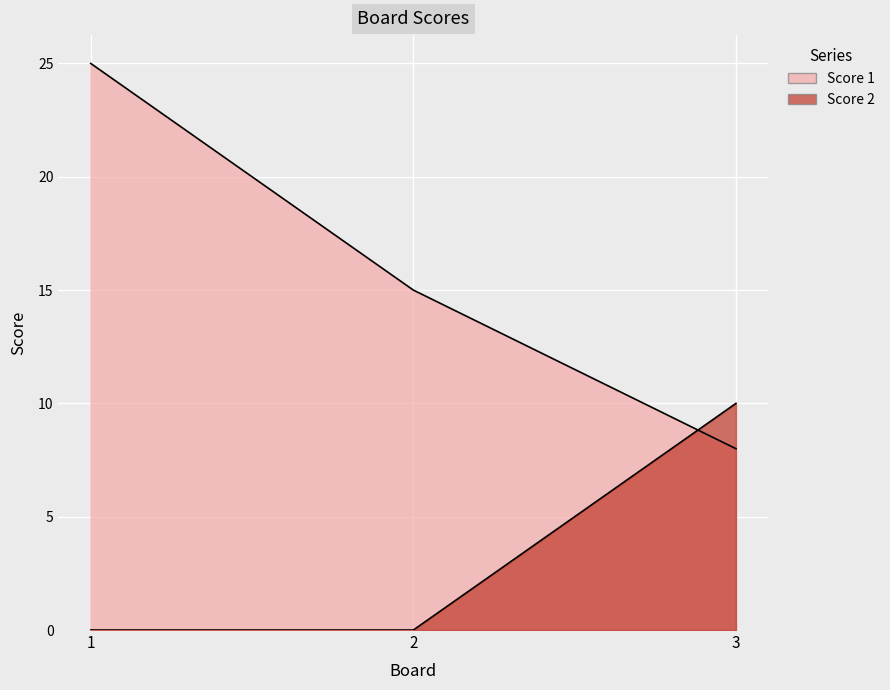

What is the sum of the Score 1 values at 1 and 2?

40